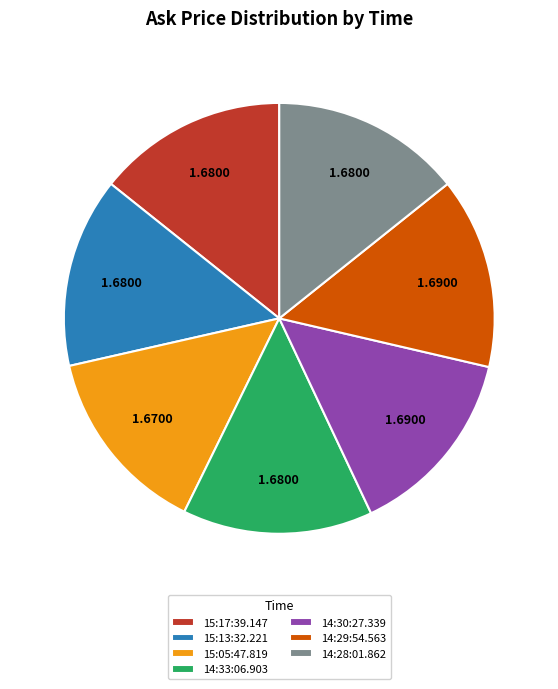

The 15:13:32.221 slice represents 1% of the pie. True or false?

False